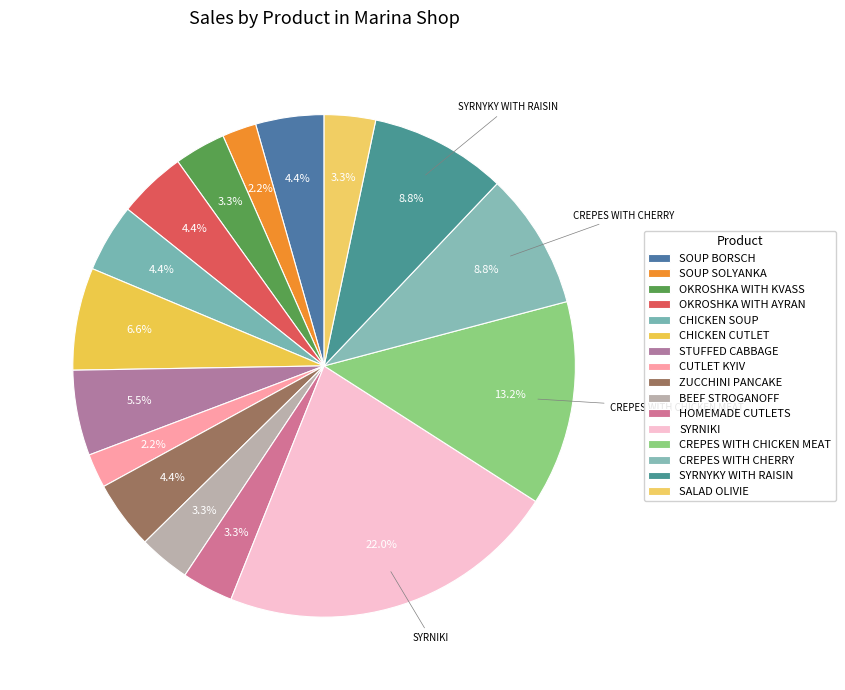

Count the number of slices in the pie.

16